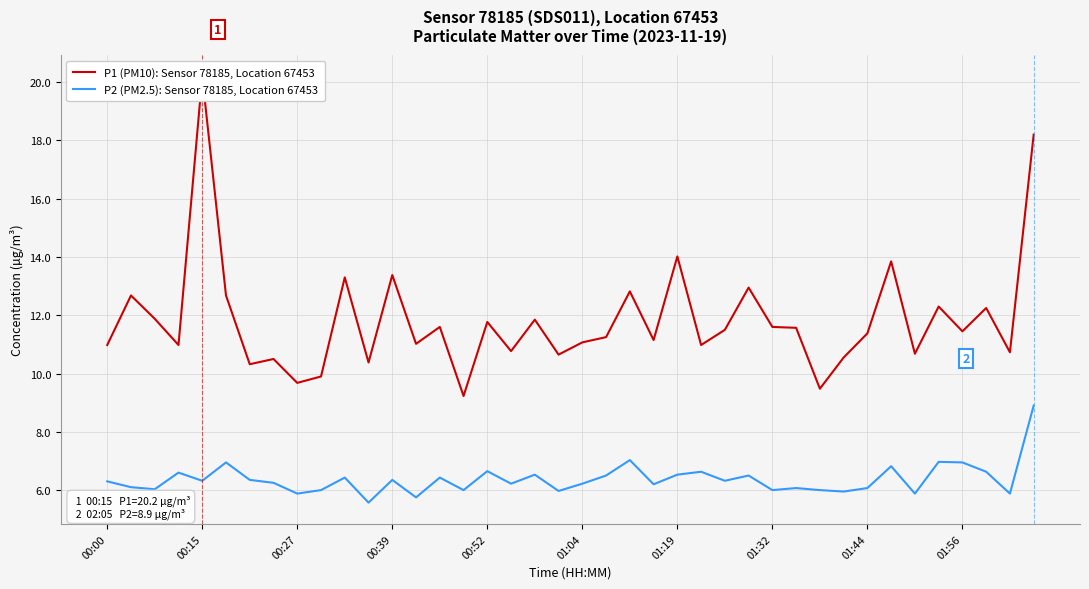

Is it true that P2 (PM2.5): Sensor 78185, Location 67453 equals 1.3 at 01:32?

False